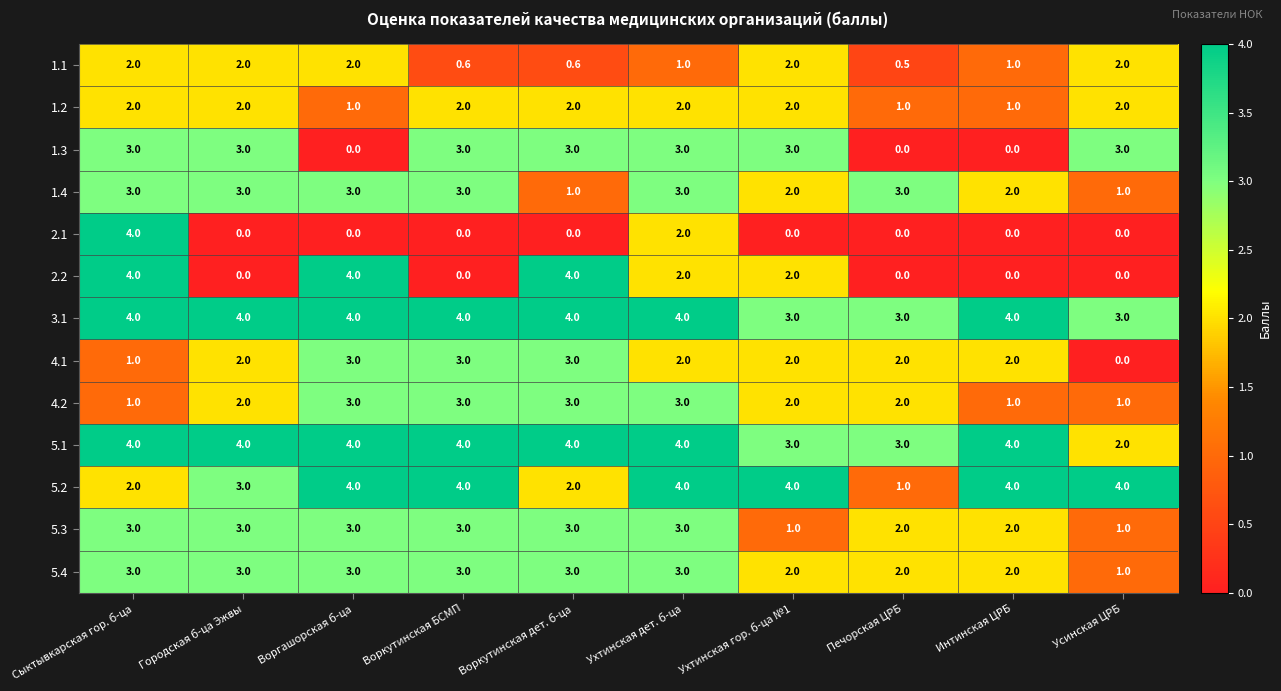

How many categories are shown in the chart?

10